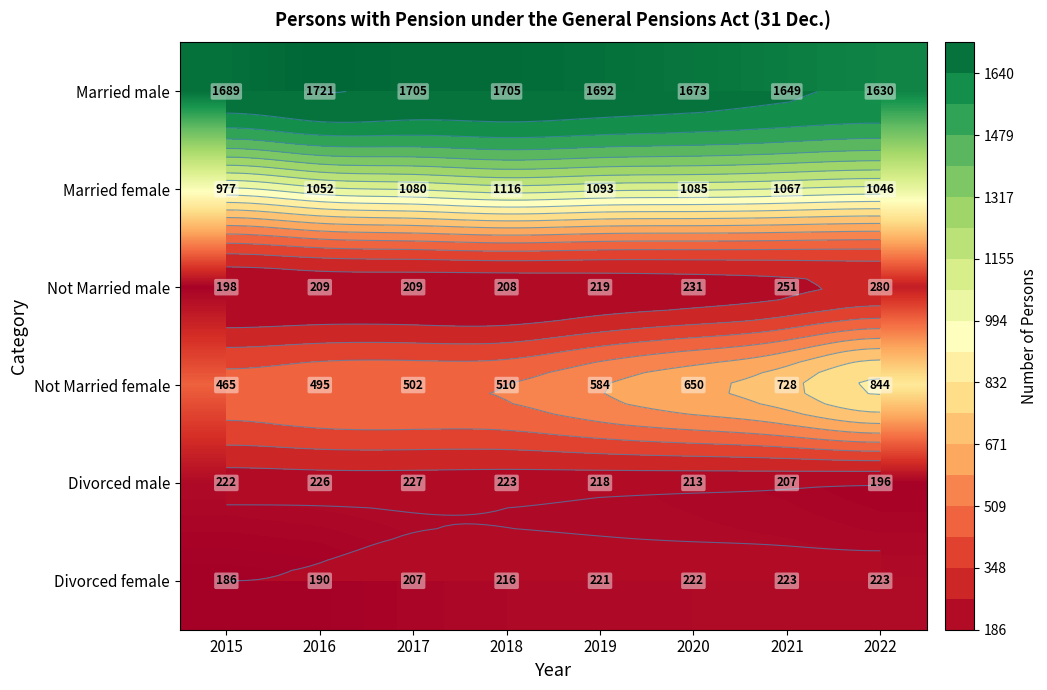

Which series changed the most between 2021 and 2022?

Not Married female